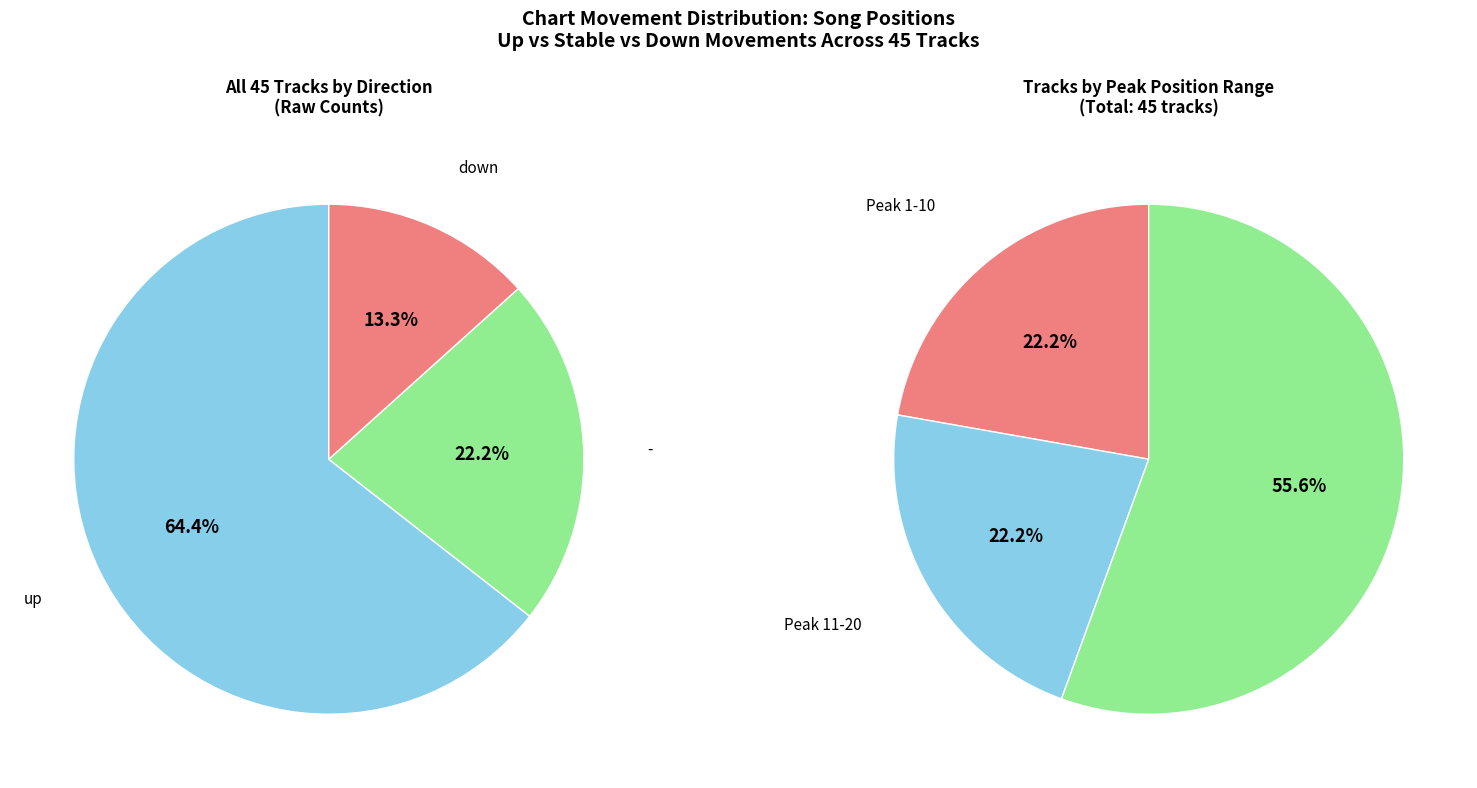

Does any single category account for the majority?

Yes